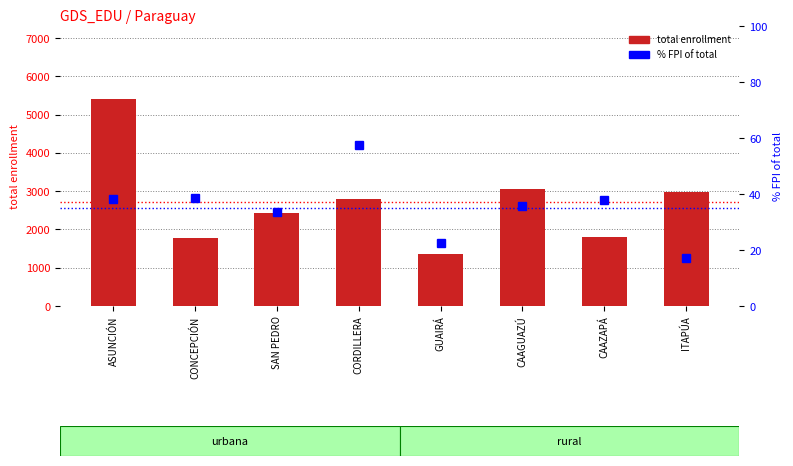

What is the difference between the maximum and minimum values in the total enrollment series?

4060.0